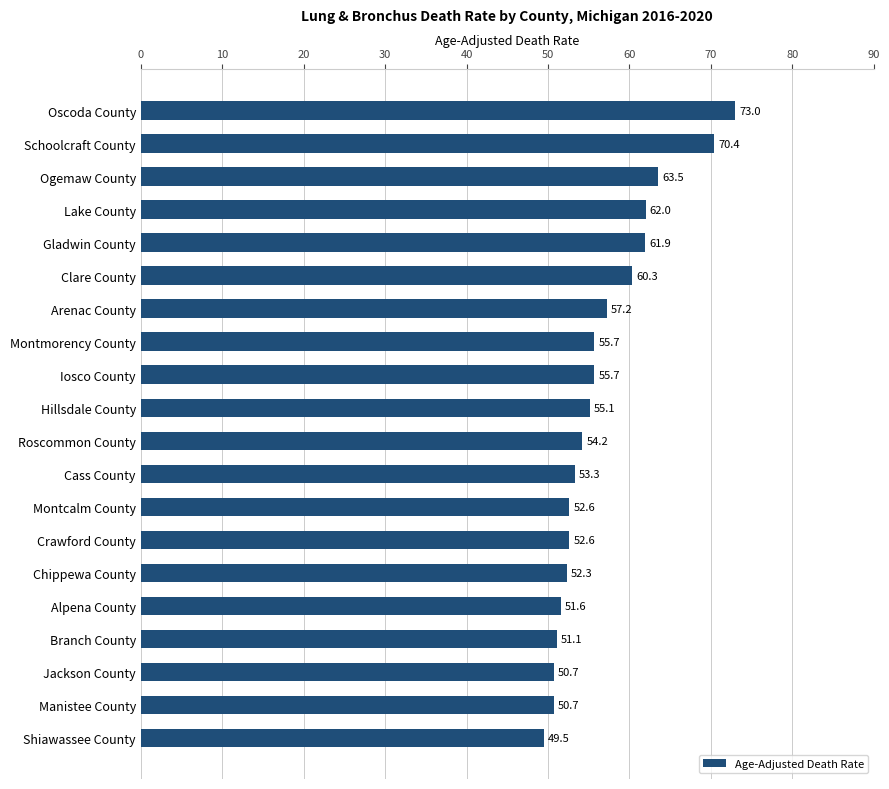

The chart shows a value of 61.9 at Gladwin County. True or false?

True